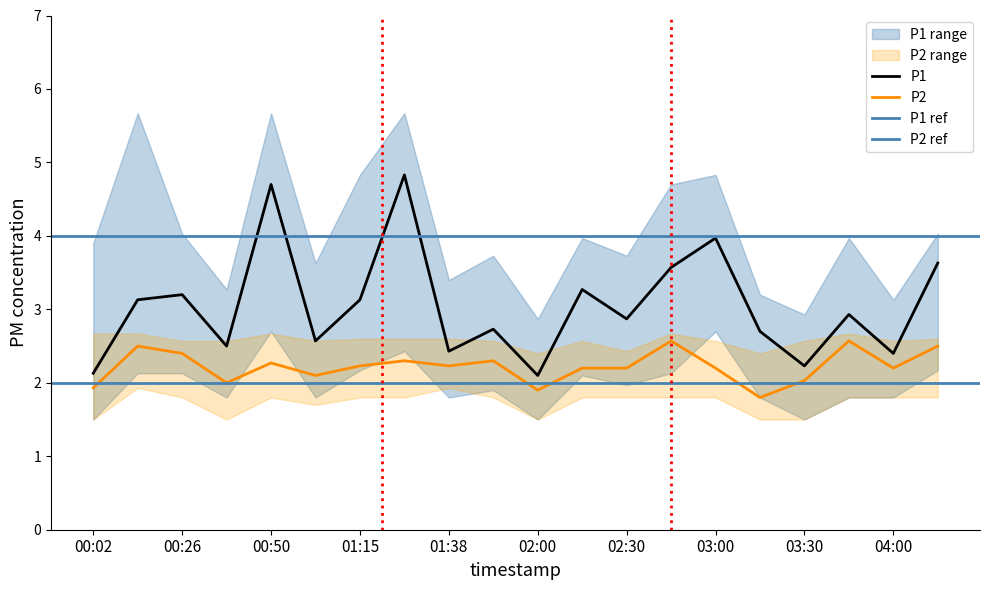

How many lines are shown in the chart?

6